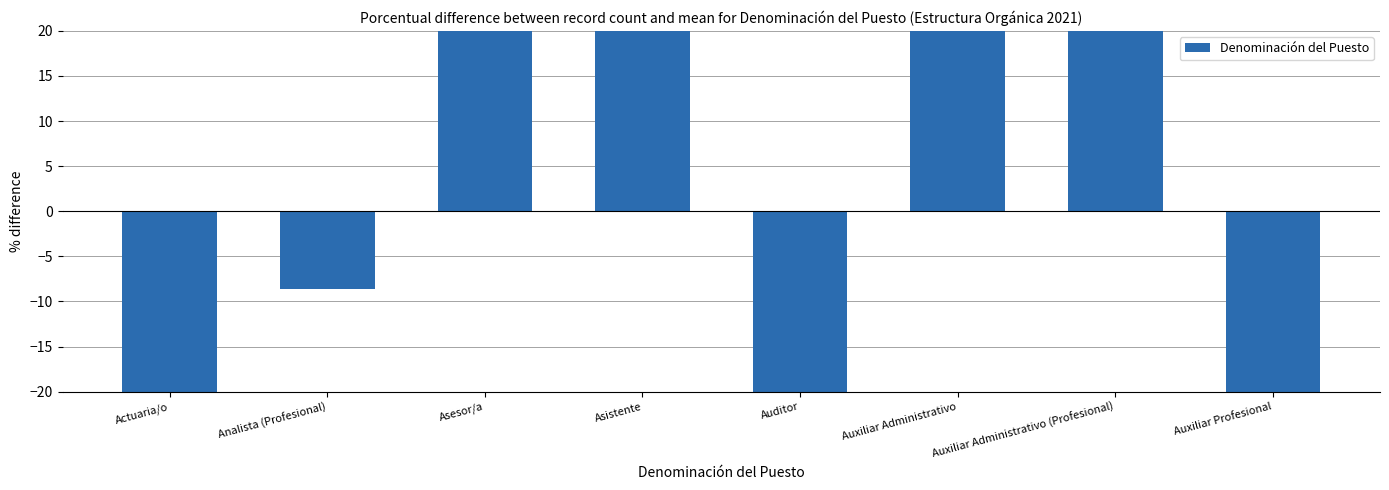

Which label corresponds to the smallest value in the chart?

Auditor